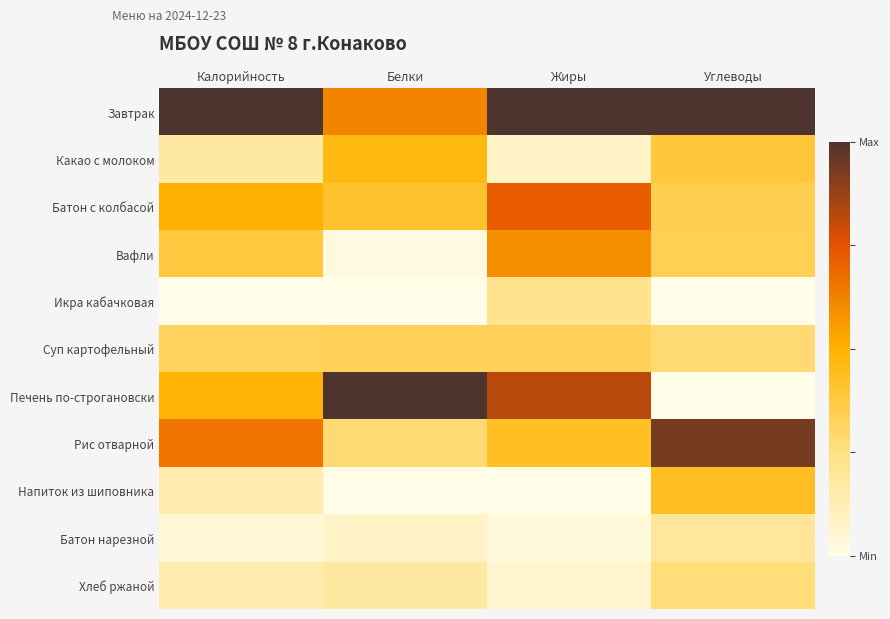

Rank the series by their maximum value, from lowest to highest.

Батон нарезной, Икра кабачковая, Хлеб ржаной, Суп картофельный, Напиток из шиповника, Какао с молоком, Вафли, Батон с колбасой, Рис отварной, Завтрак, Печень по-строгановски